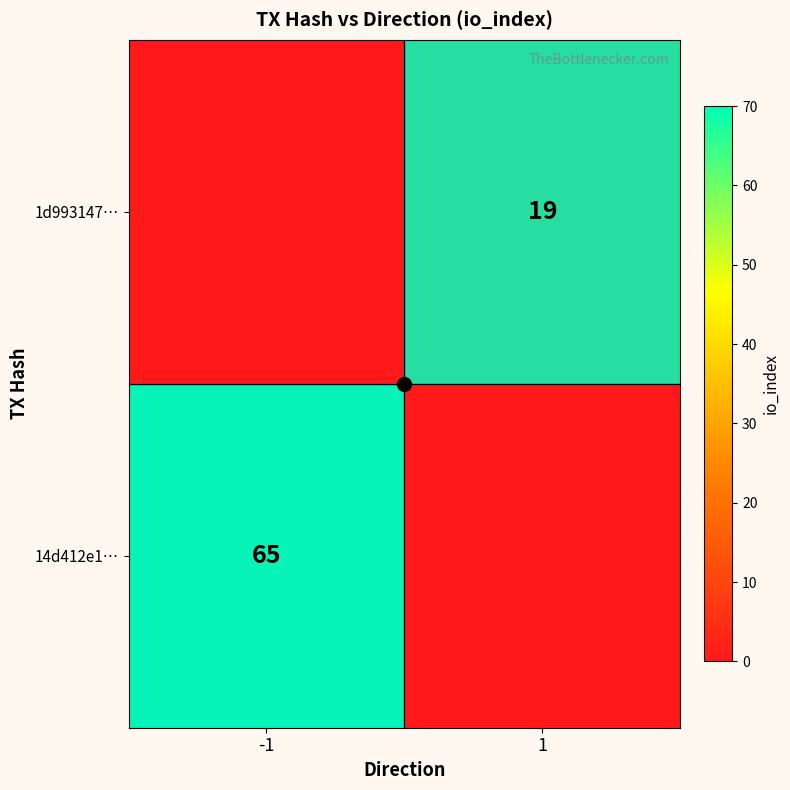

What is the spread (max minus min) of values at -1?

65